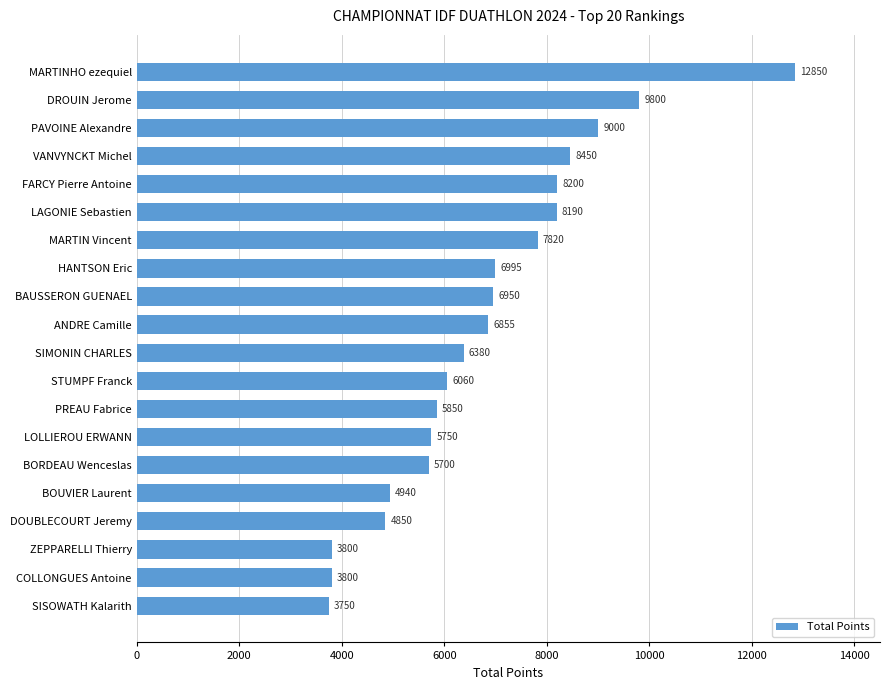

The value at PREAU Fabrice is 5850. True or false?

True